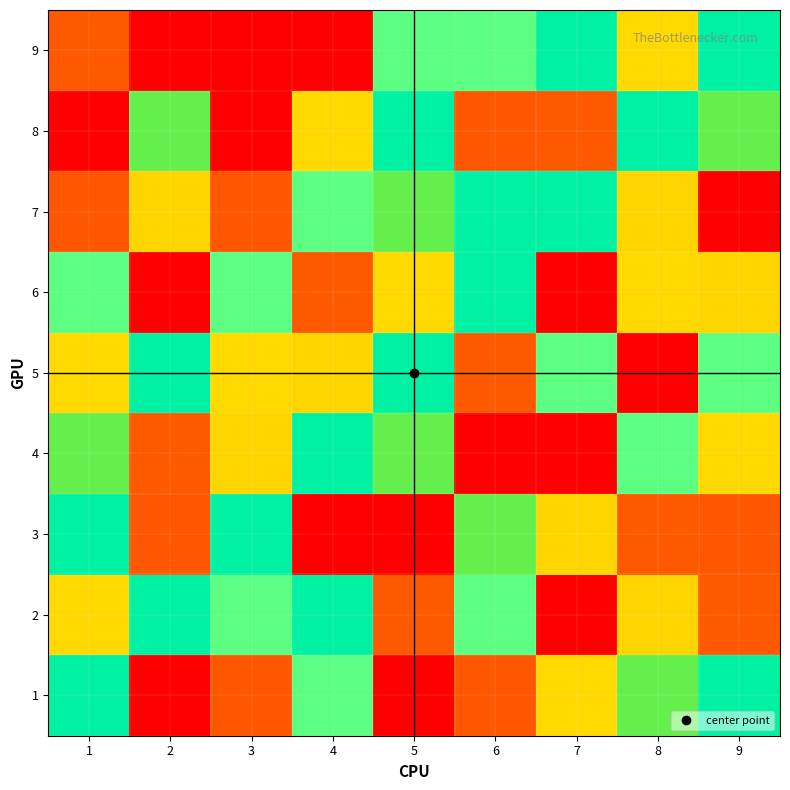

At which category does the chart reach its peak across all series?

5